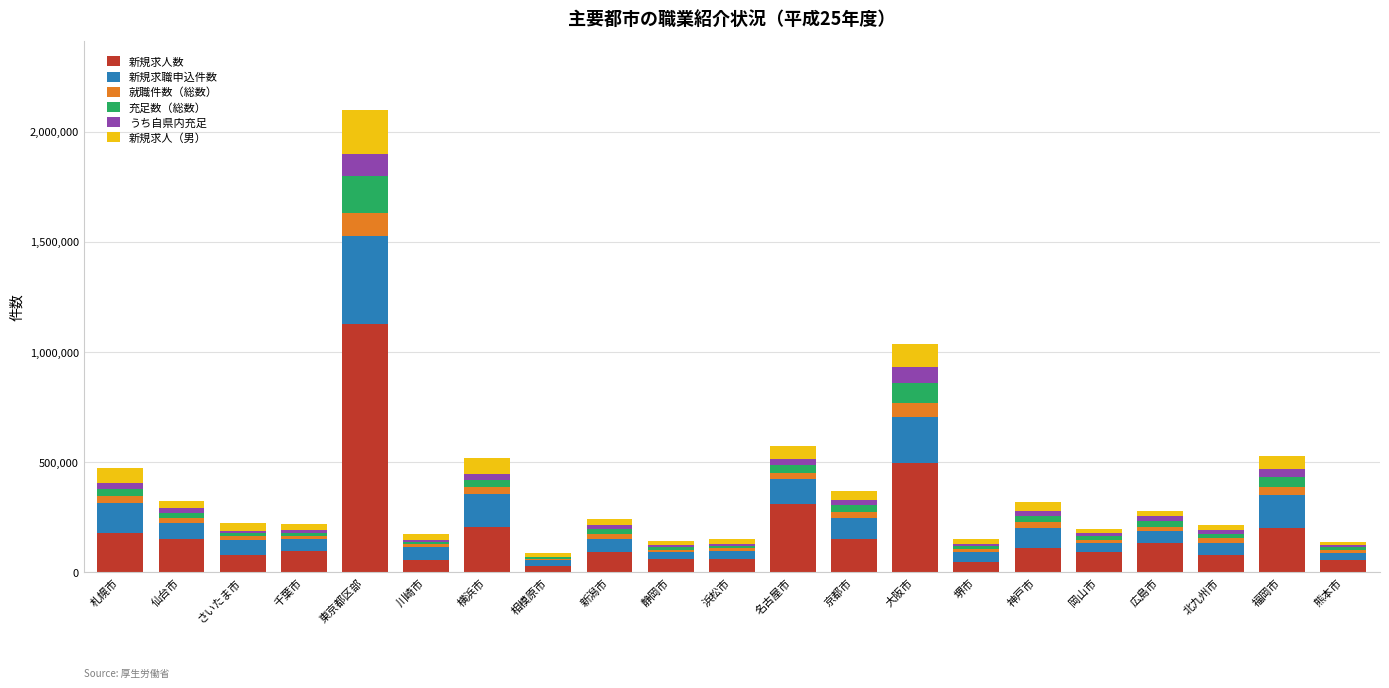

At which category is the sum across all series the highest?

東京都区部